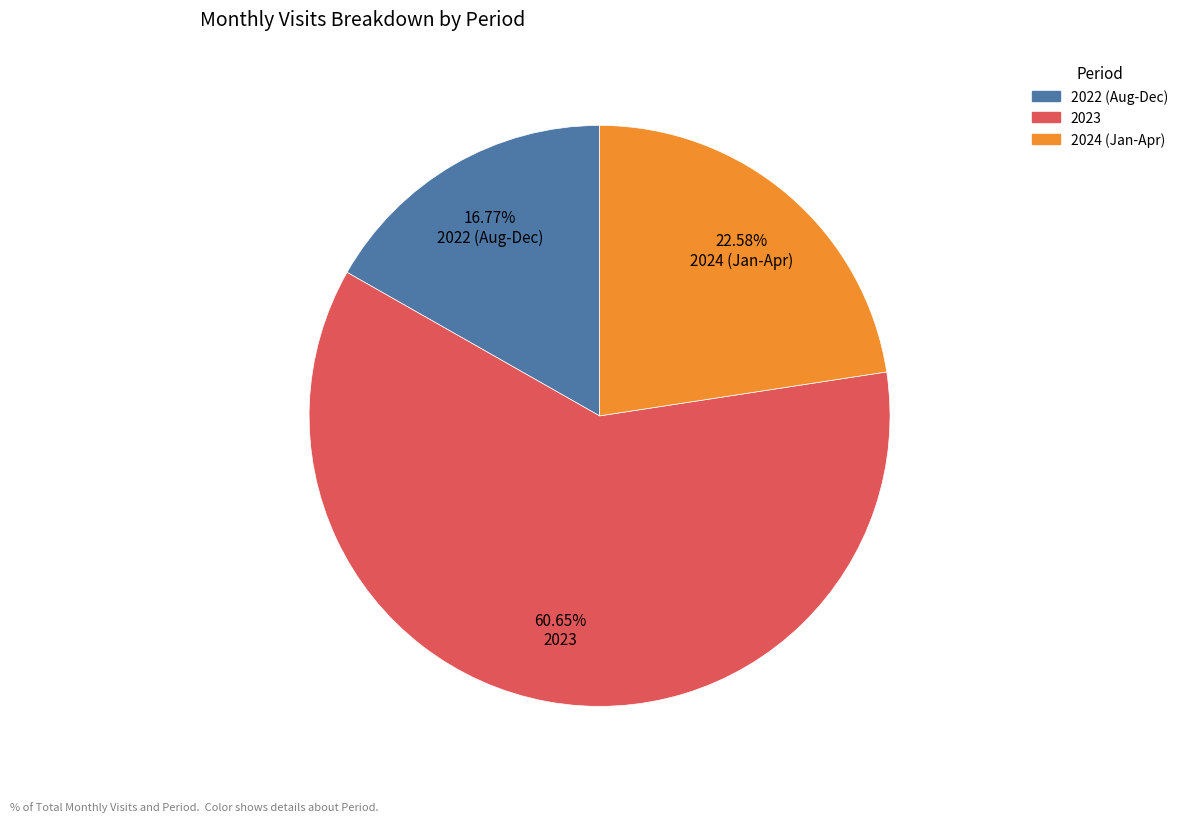

Which has a higher value, 2024 (Jan-Apr) or 2022 (Aug-Dec)?

2024 (Jan-Apr)